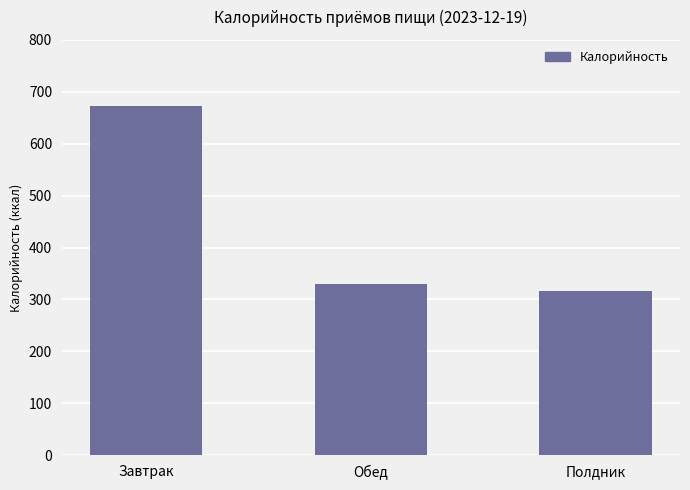

At which label is the value closest to 494?

Обед